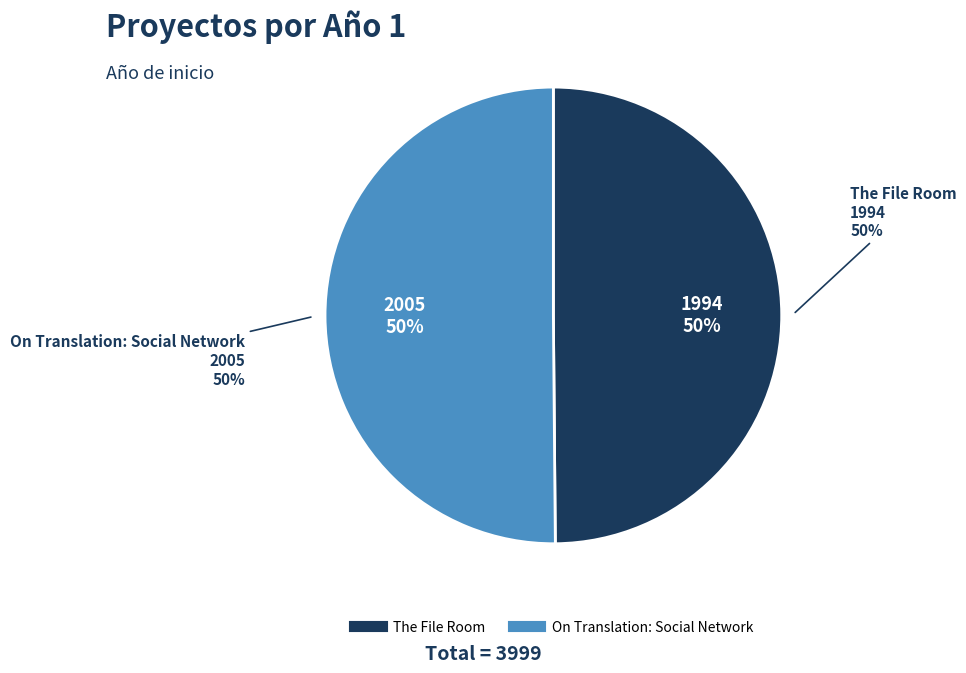

What percentage is the The File Room slice, to the nearest percent?

50%